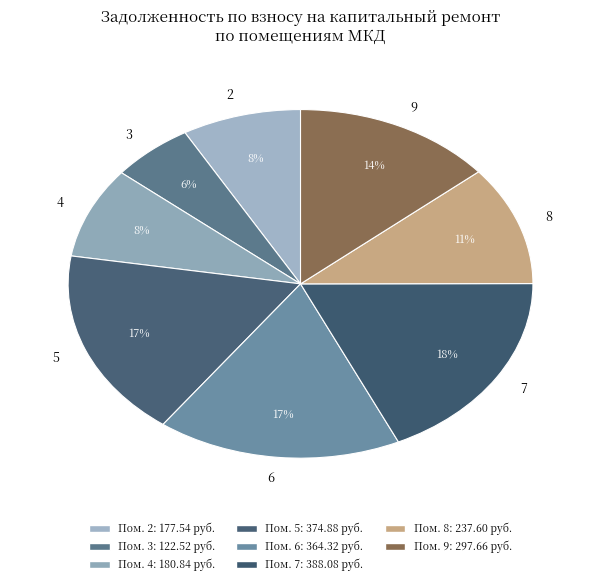

True or false: 9 accounts for 14% of the total.

True